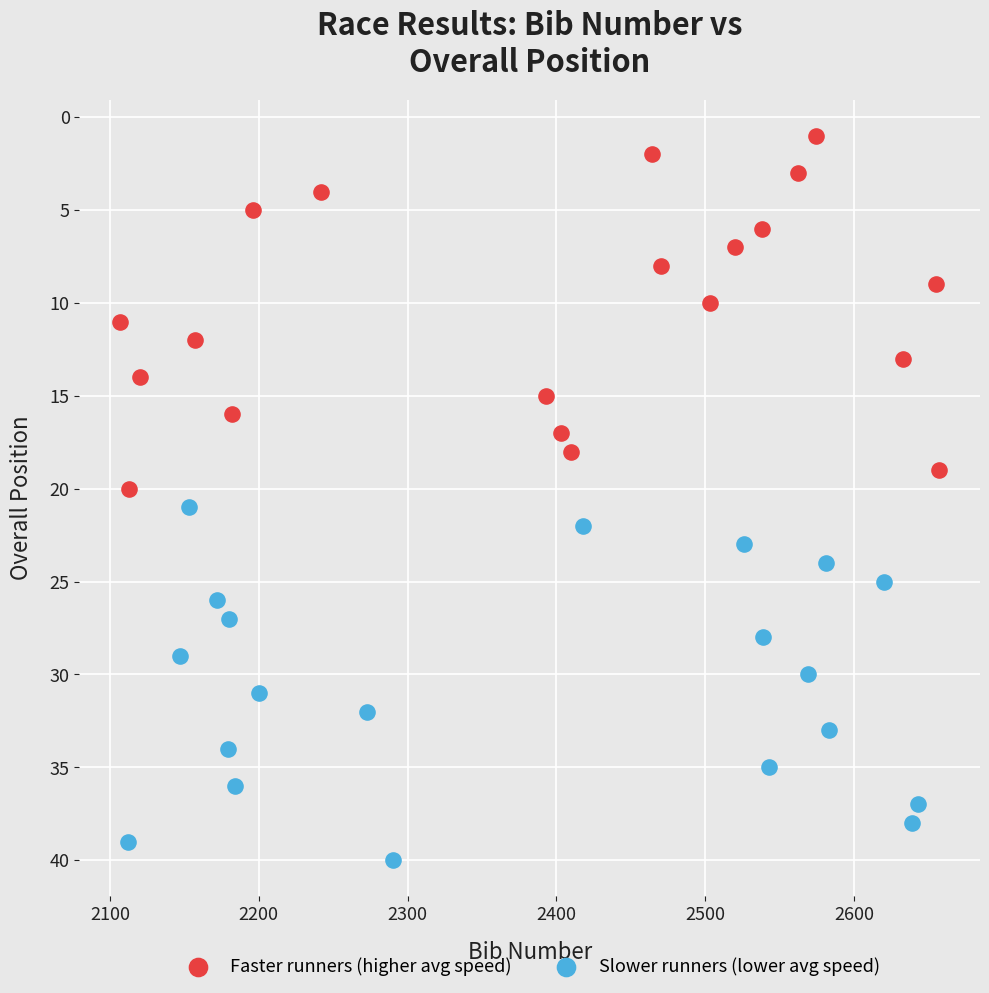

Which series reaches the minimum Y coordinate?

Faster runners (higher avg speed)